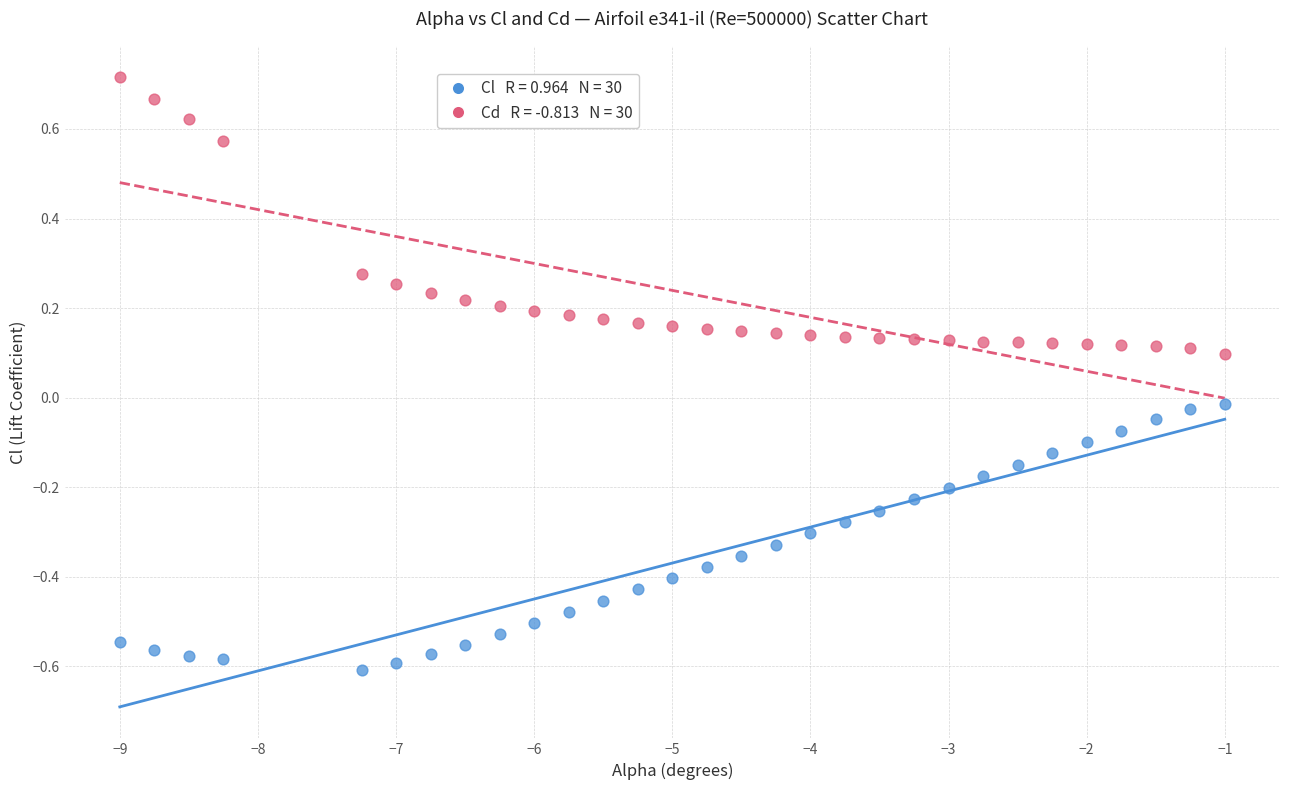

Across all data points, what is the range of Y values (max minus min)?

1.3